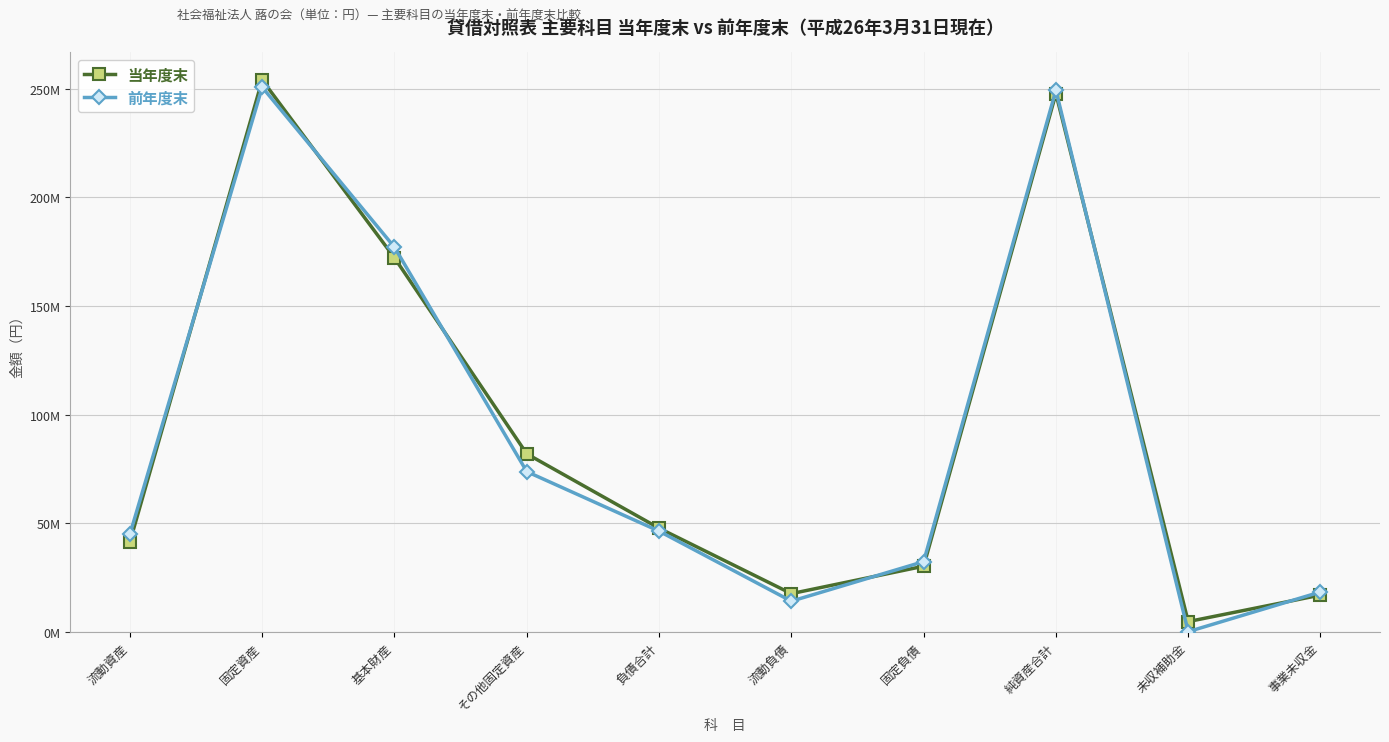

At which category is the sum across all series the highest?

固定資産